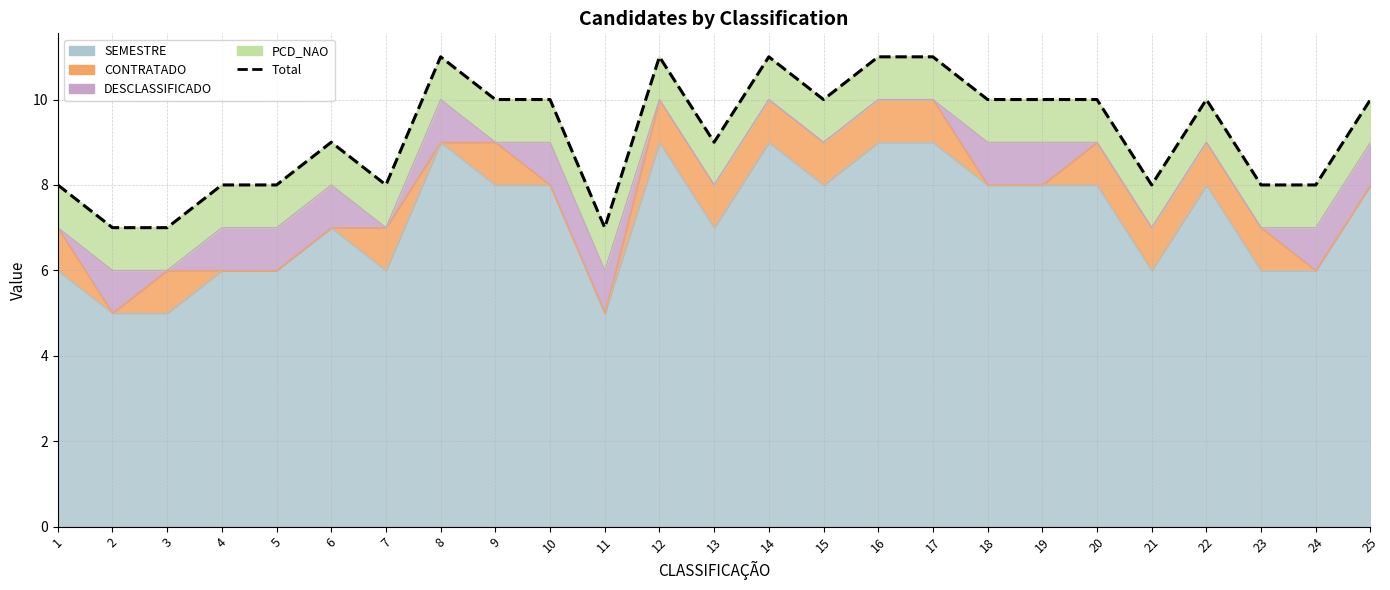

Read the value at 9.

10